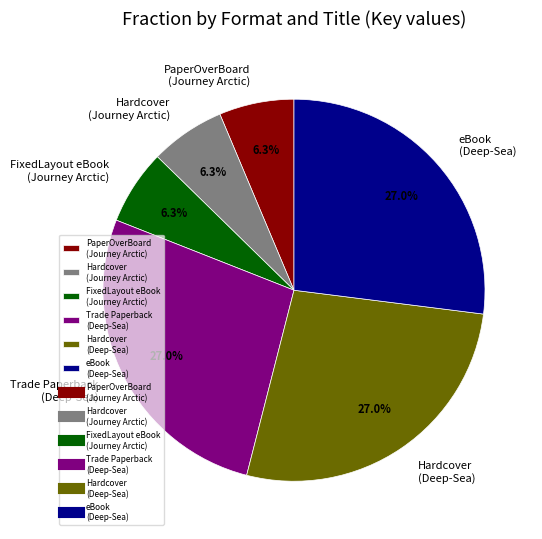

Is the sum of Hardcover (Journey Arctic) and Trade Paperback (Deep-Sea) greater than half?

No